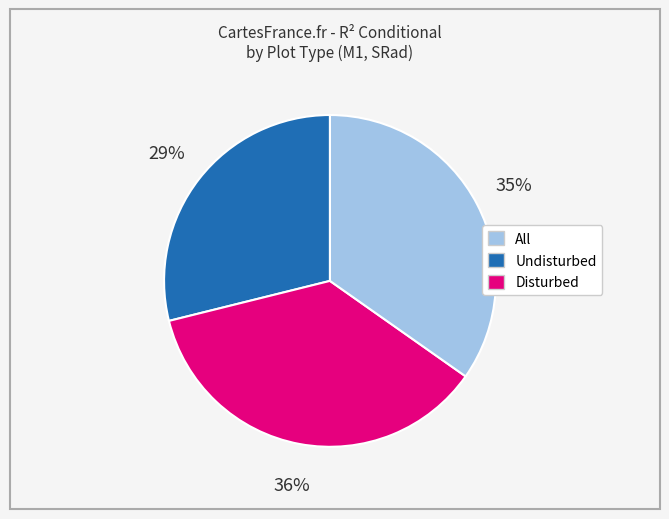

Is there any slice that represents more than half of the pie?

No